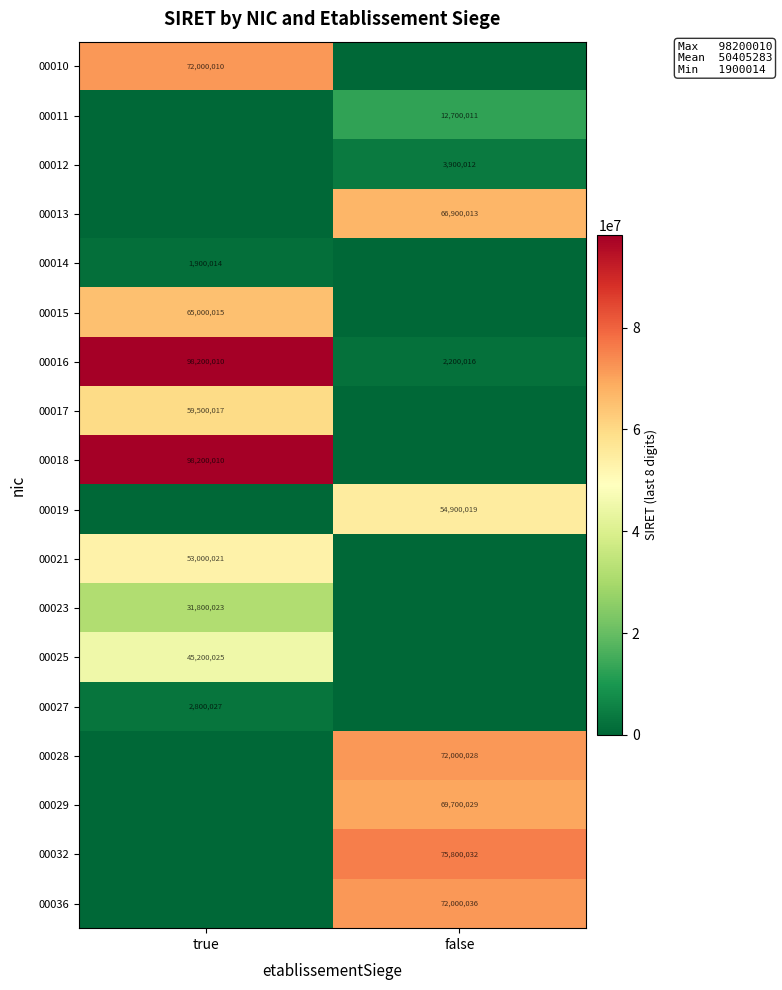

Which label corresponds to the largest value in the chart?

true